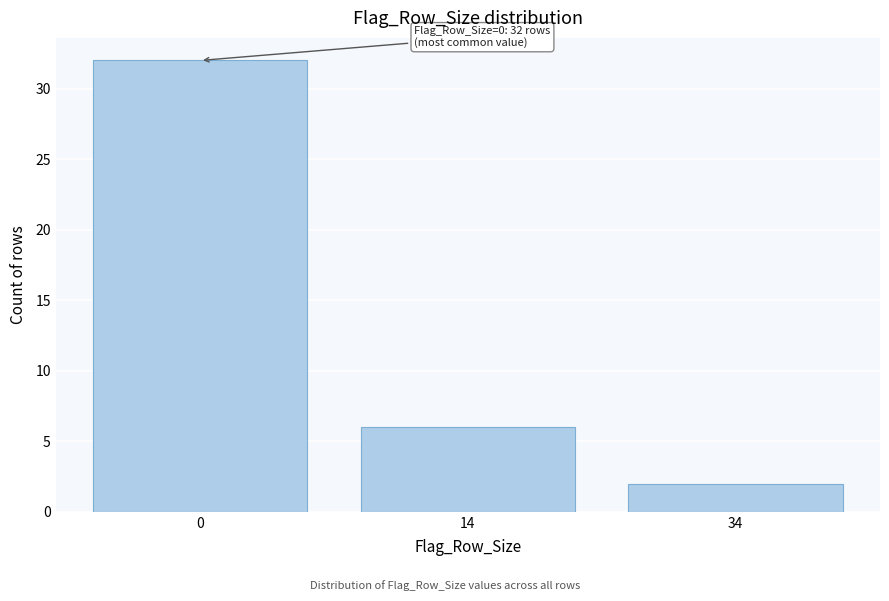

Reading left to right, list all the values displayed in this chart.

32	6	2